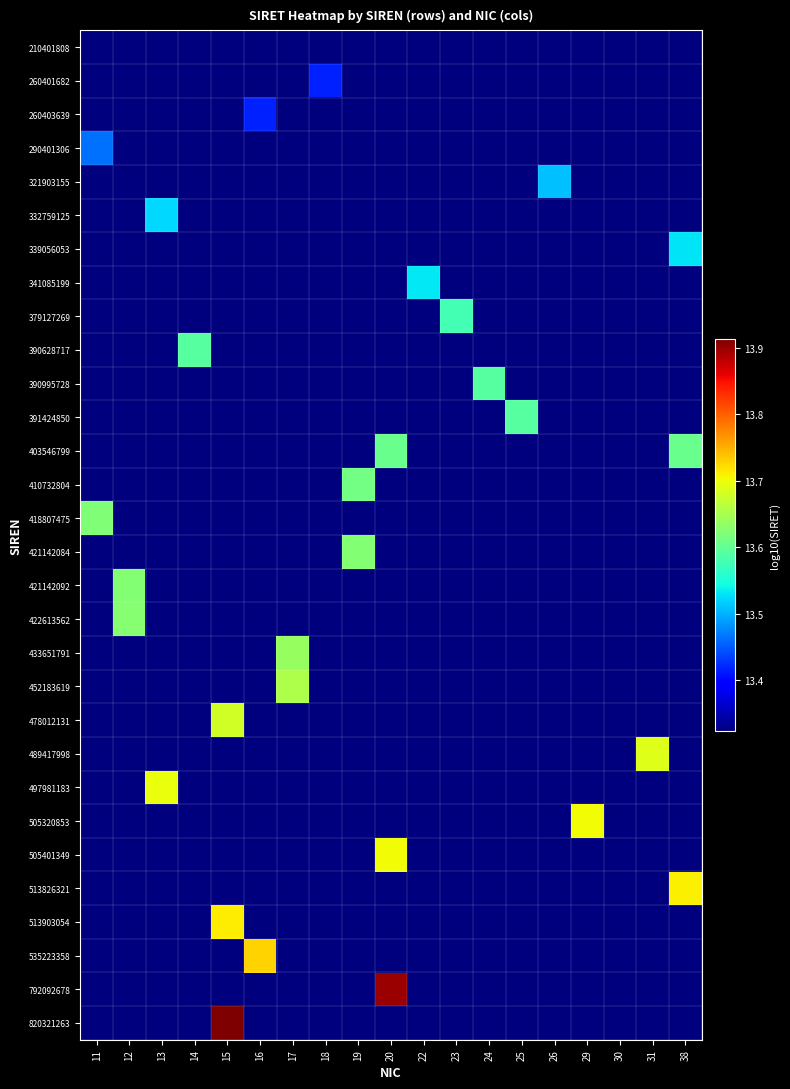

What is the total value across all series at 29?

13.7